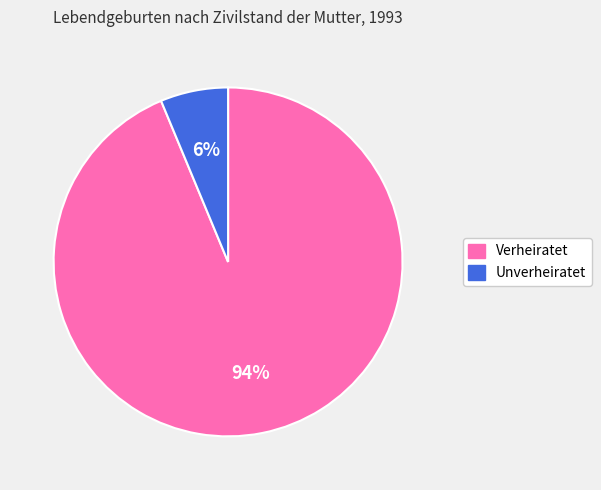

Which slice is the smallest?

Unverheiratet